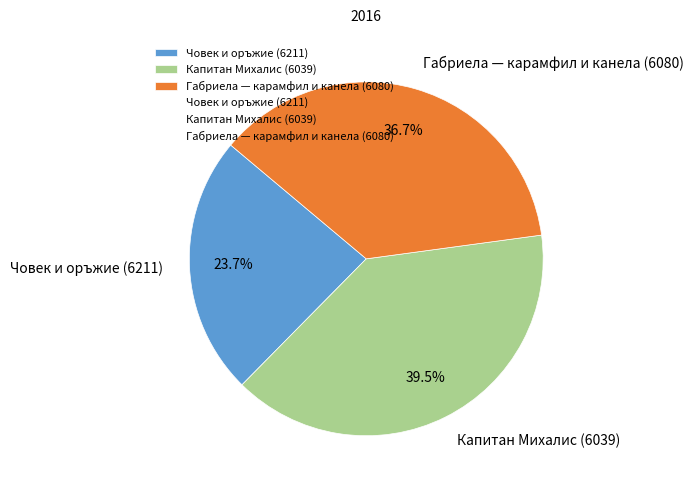

Rank the categories by value from highest to lowest.

Капитан Михалис (6039), Габриела — карамфил и канела (6080), Човек и оръжие (6211)